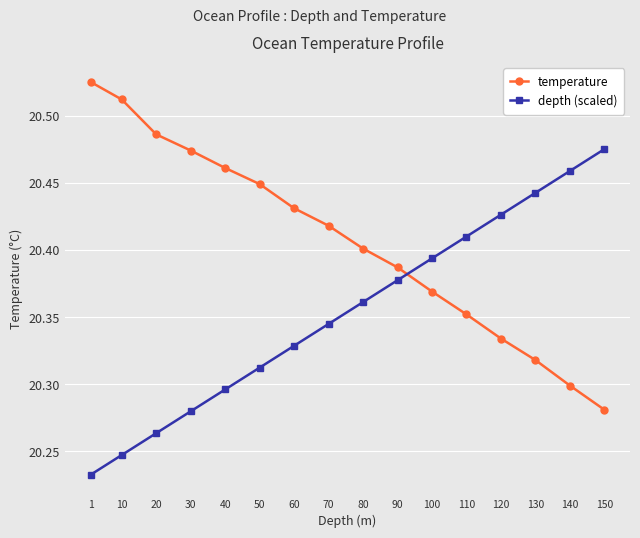

The value of depth (scaled) at 130 is 20.4. True or false?

True